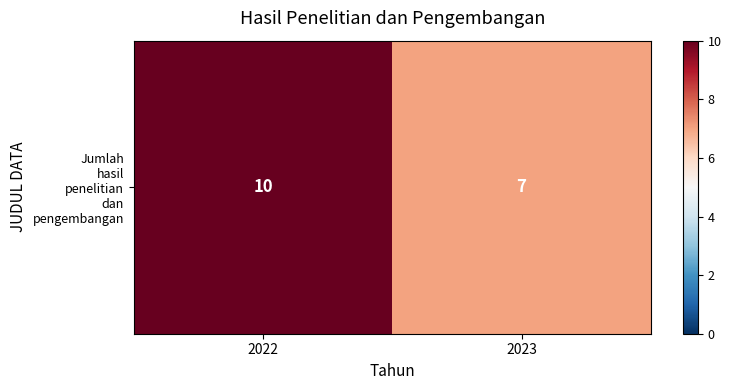

Reading right to left, transcribe all the data shown in this chart.

7	10